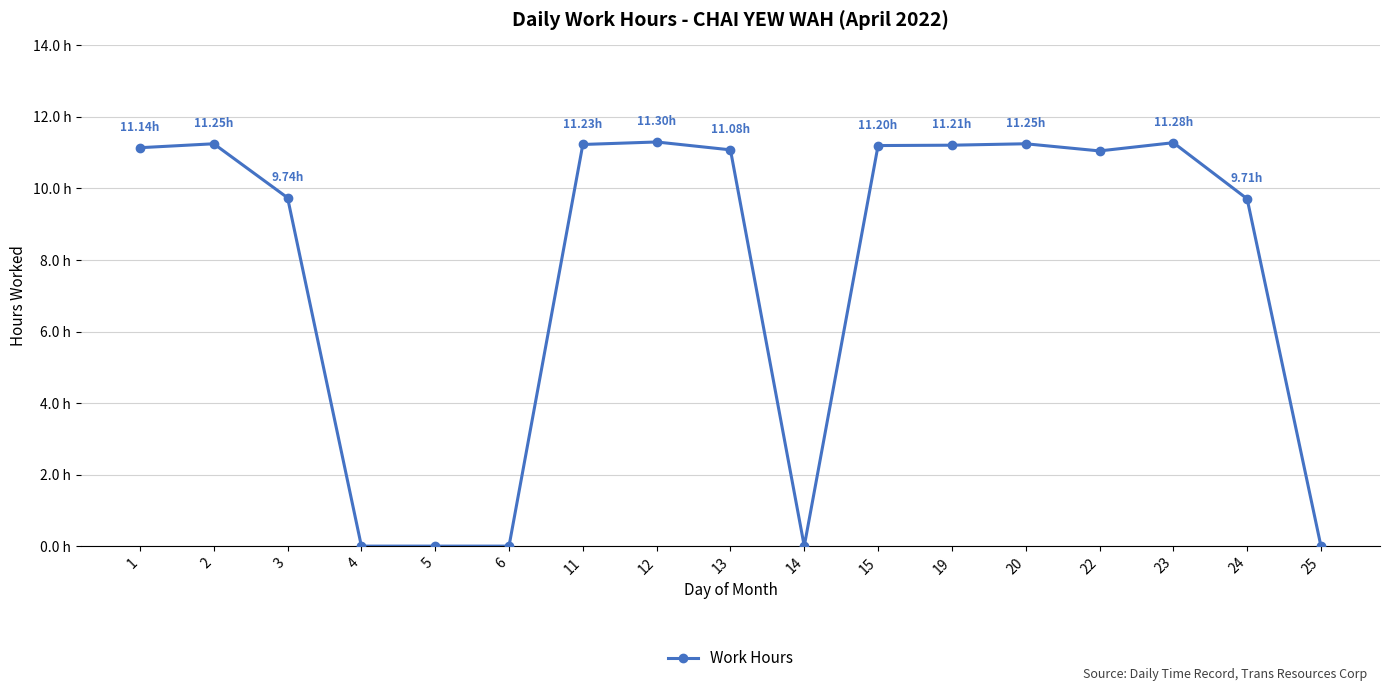

What is the change in value from 13 to 19?

+0.1